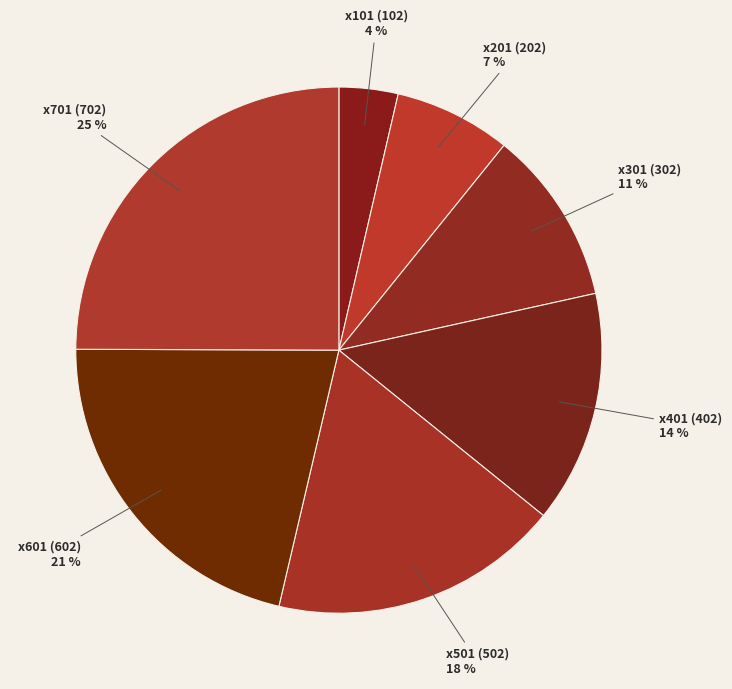

Which category has the smallest portion of the pie?

x101